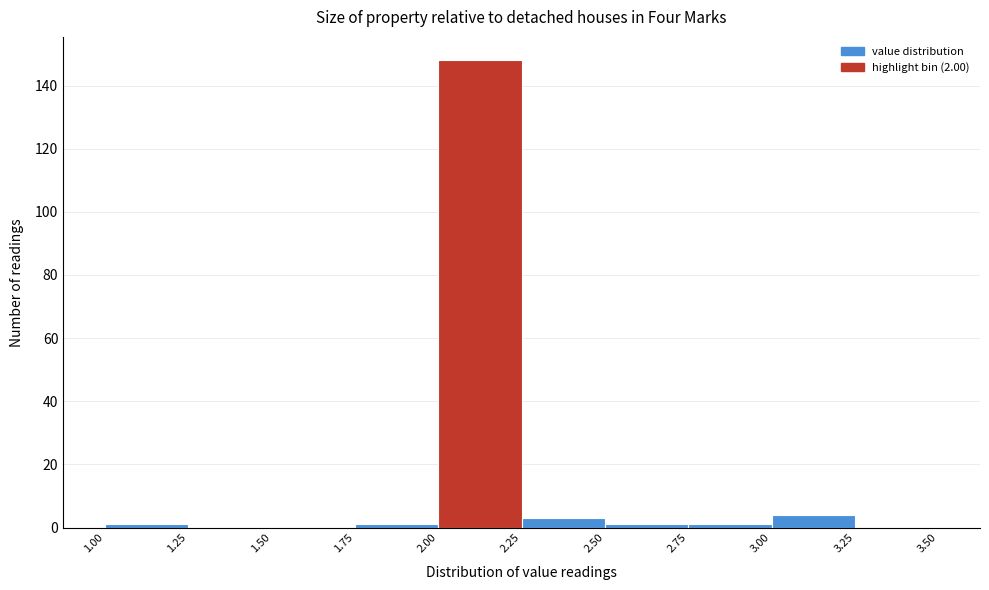

Reading left to right, transcribe this chart: for each bar, give the range it covers on the x-axis and its height. The values are not printed on the chart, so give them approximately, as read against the axis.

1.00 to 1.25: under 2
1.25 to 1.50: 0
1.50 to 1.75: 0
1.75 to 2.00: under 2
2.00 to 2.25: 148
2.25 to 2.50: 4
2.50 to 2.75: under 2
2.75 to 3.00: under 2
3.00 to 3.25: 4
3.25 to 3.50: 0